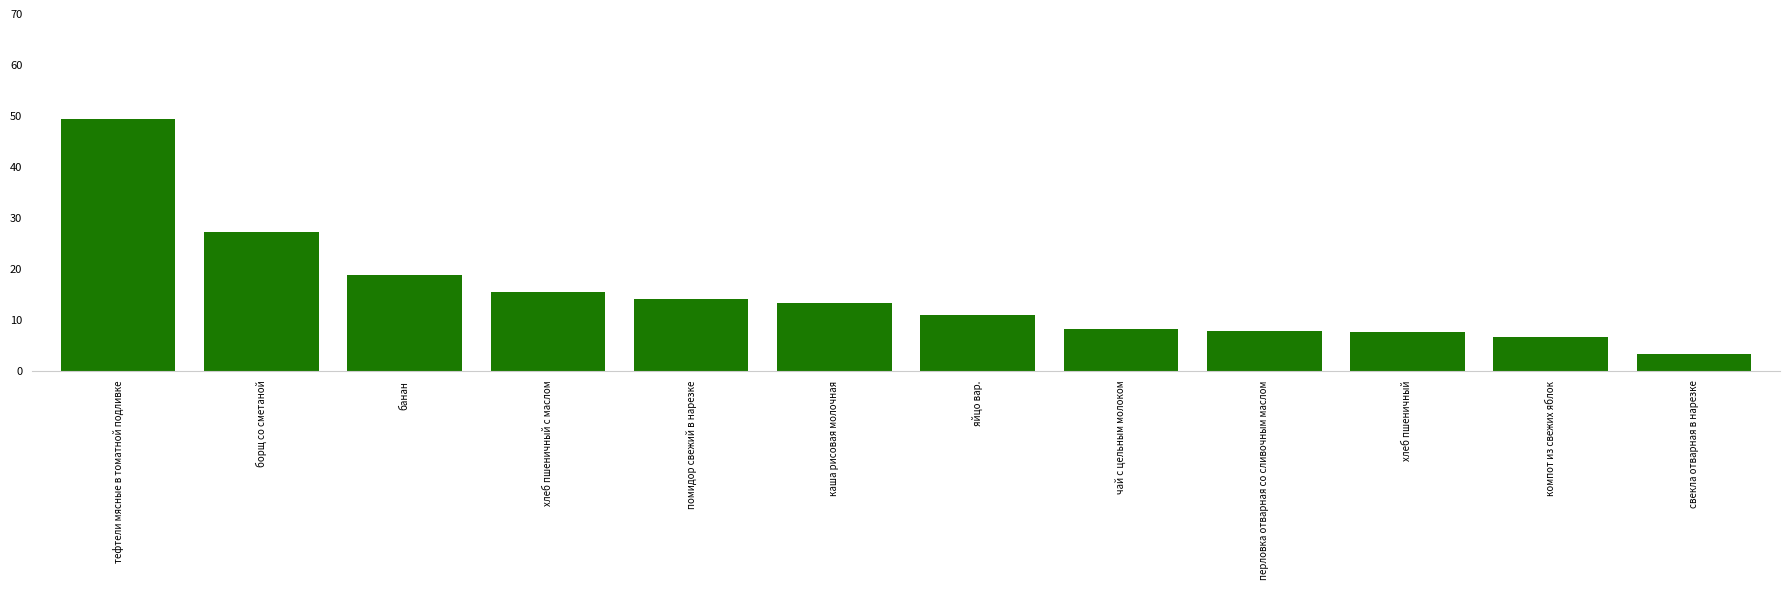

What position from the left is компот из свежих яблок?

11